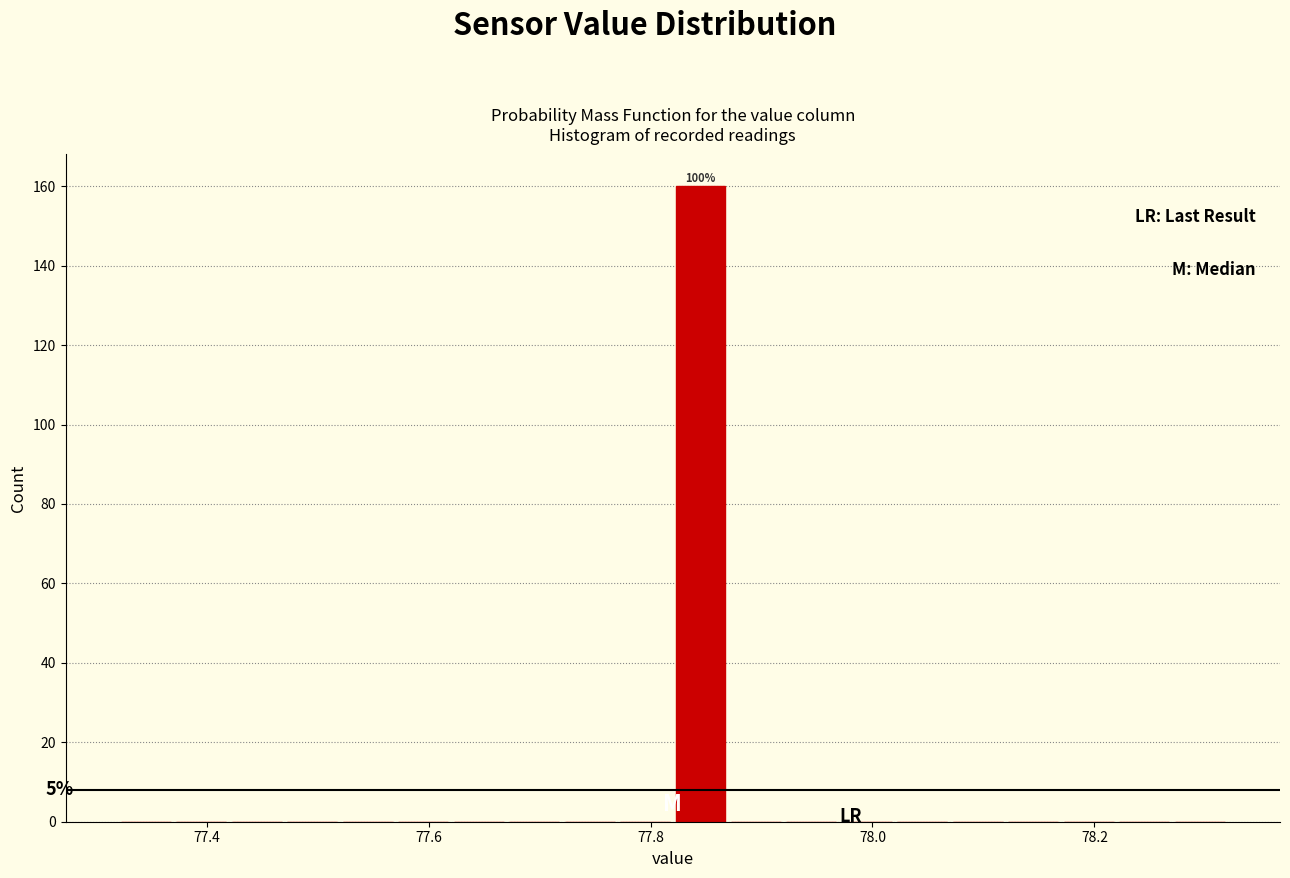

Around what value on the x-axis is the tallest bar? Give the approximate position of its centre, as read against the axis.

77.84